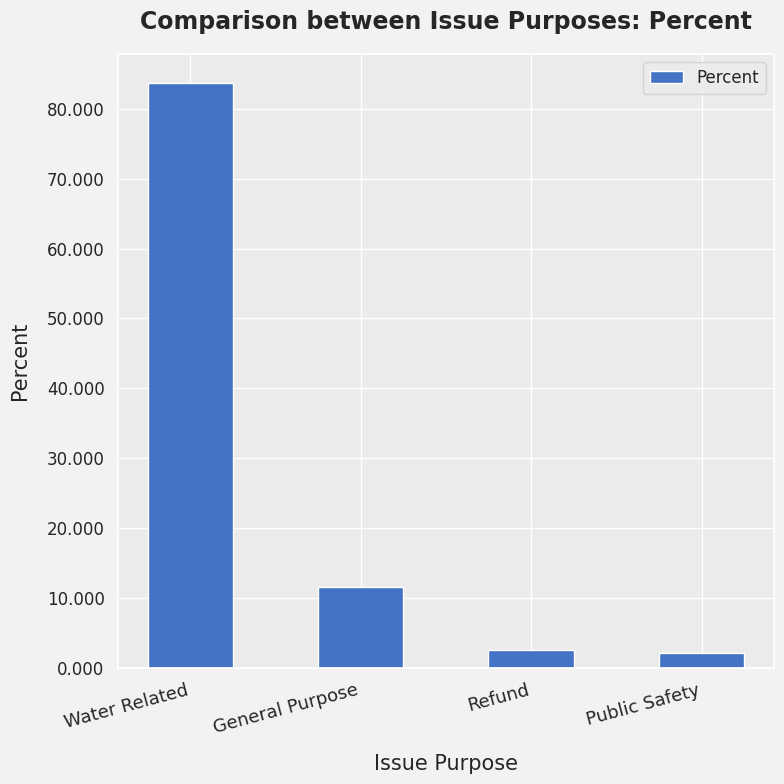

What is the maximum value shown in the chart?

83.6